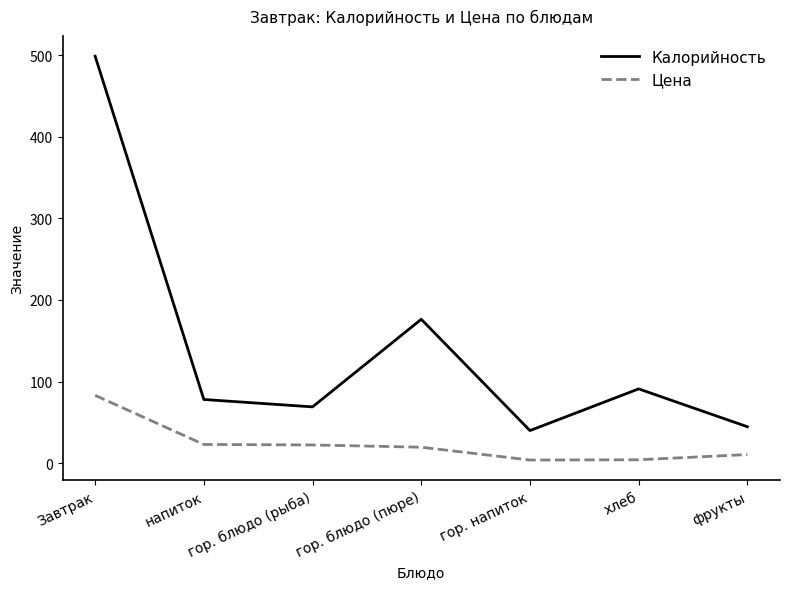

List the series in order of their peak value, highest first.

Калорийность, Цена